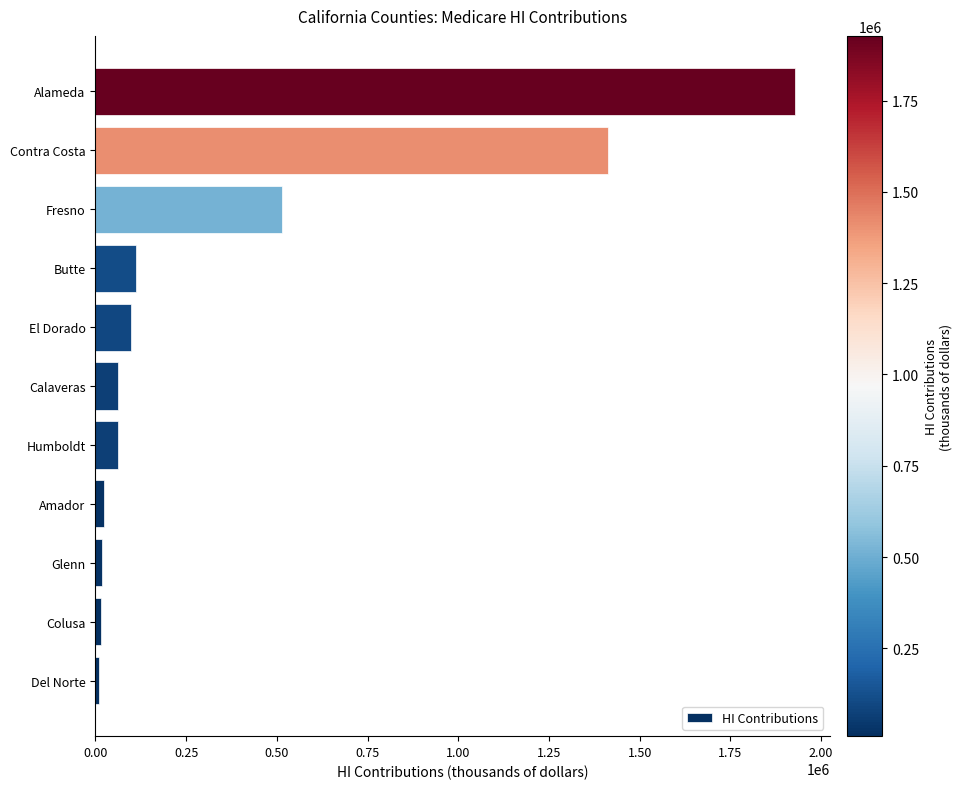

True or false: the data shows 63476 at Calaveras.

True